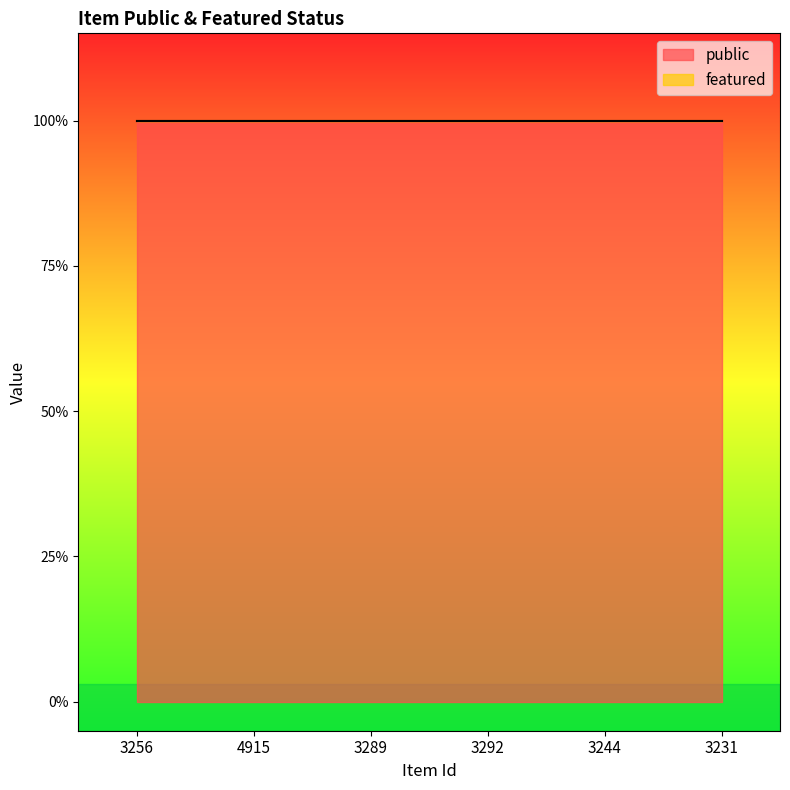

Rank the series by their maximum value, from lowest to highest.

featured, public